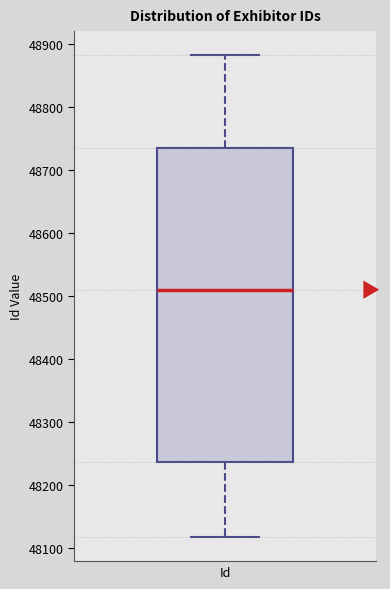

Where does the lower whisker of the box for Id end on the y-axis? The values are not printed on the chart, so give them approximately, as read against the axis.

48120